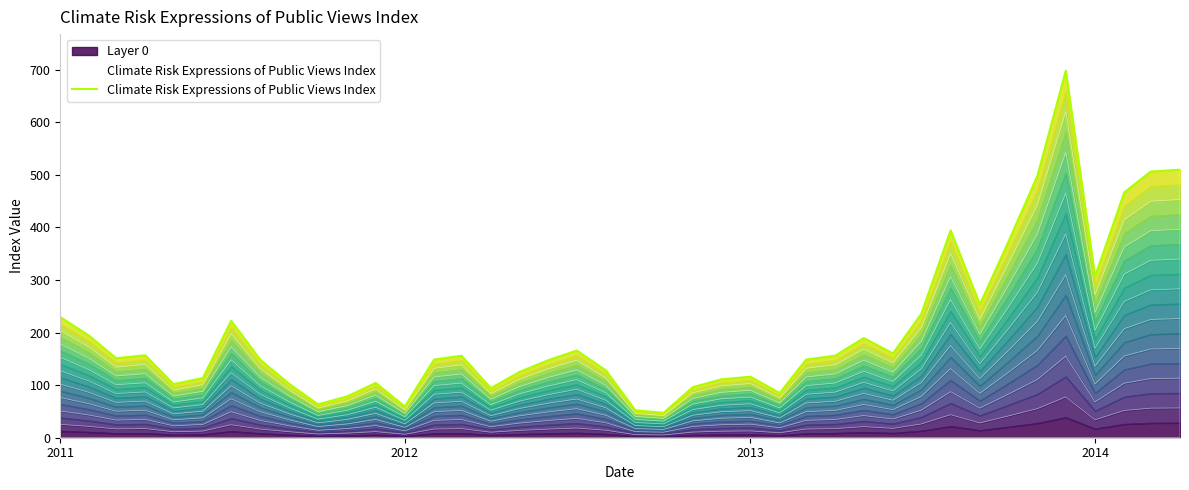

What is the sum of all values?

8089.2